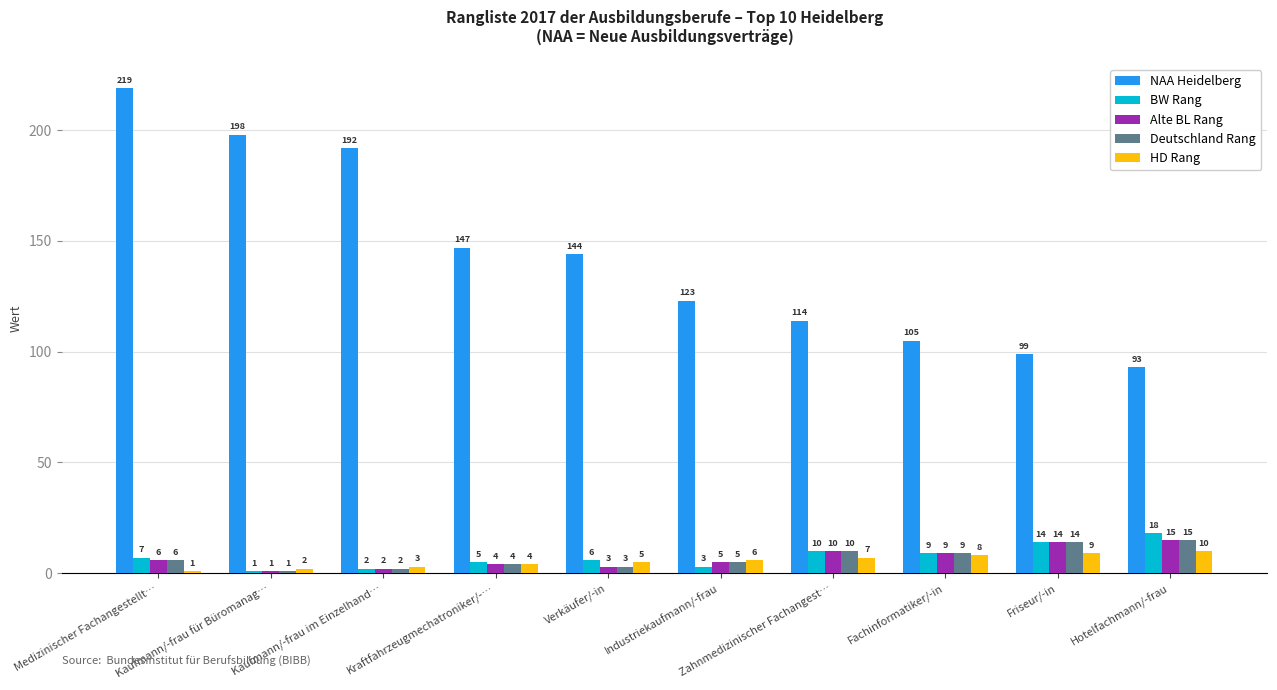

Between Kaufmann/-frau für Büromanag… and Verkäufer/-in, which series saw the biggest shift?

NAA Heidelberg